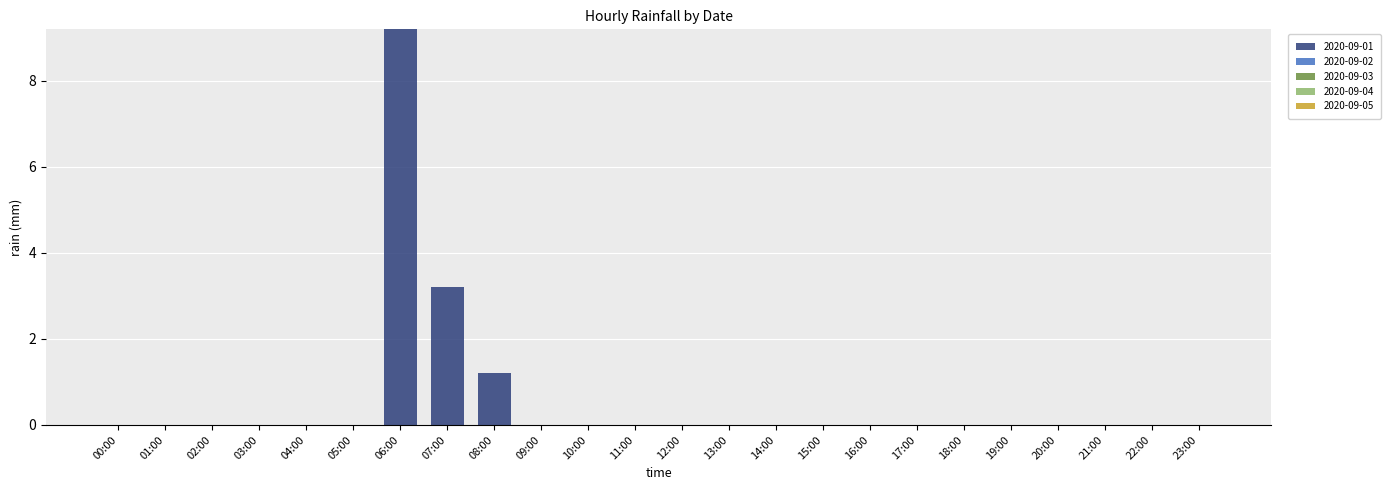

Reading left to right, list all the values displayed in this chart.

00:00=0.0	01:00=0.0	02:00=0.0	03:00=0.0	04:00=0.0	05:00=0.0	06:00=9.2	07:00=3.2	08:00=1.2	09:00=0.0	10:00=0.0	11:00=0.0	12:00=0.0	13:00=0.0	14:00=0.0	15:00=0.0	16:00=0.0	17:00=0.0	18:00=0.0	19:00=0.0	20:00=0.0	21:00=0.0	22:00=0.0	23:00=0.0